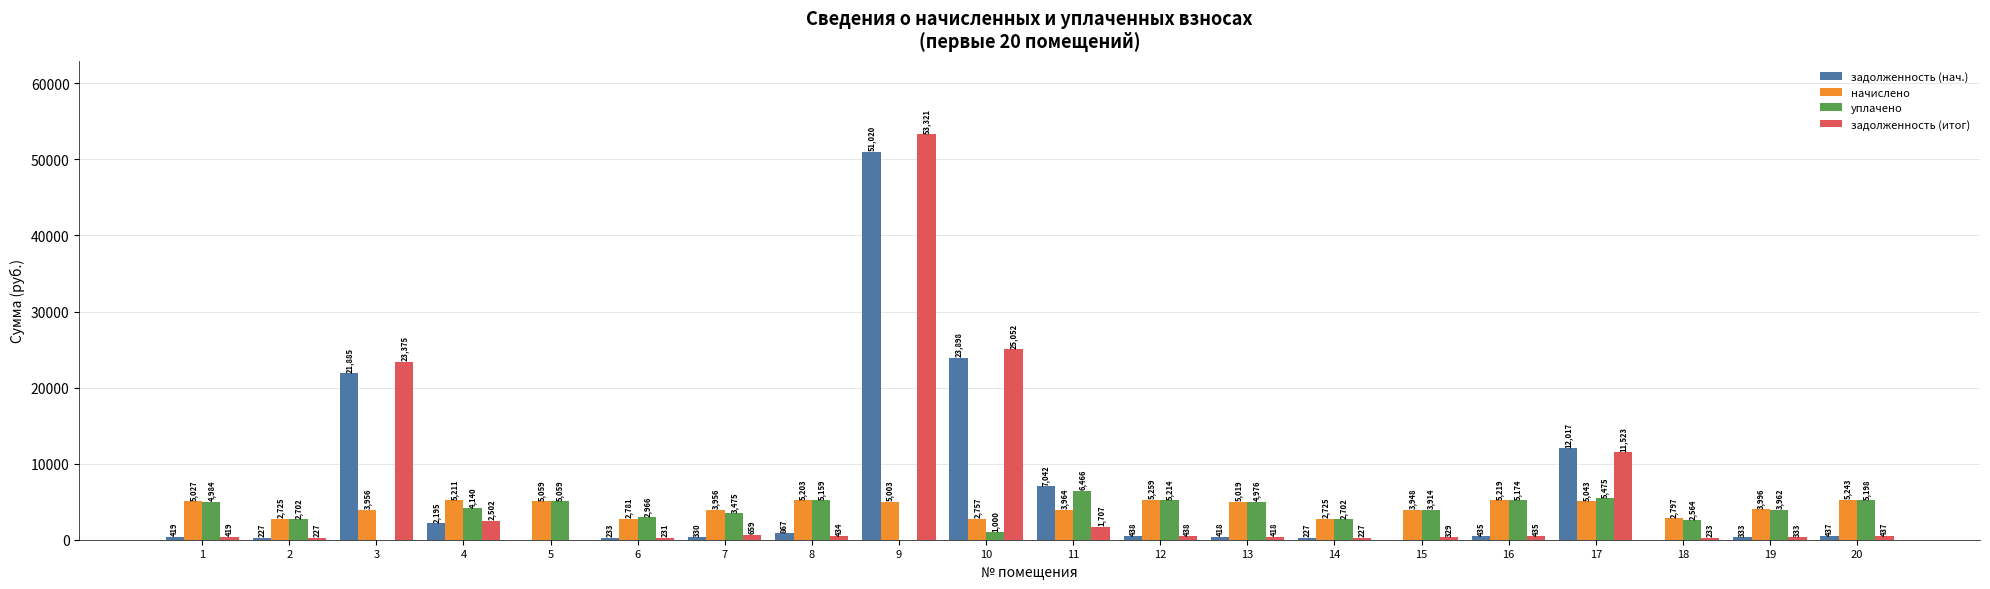

Where does the задолженность (нач.) series first go above 434?

3